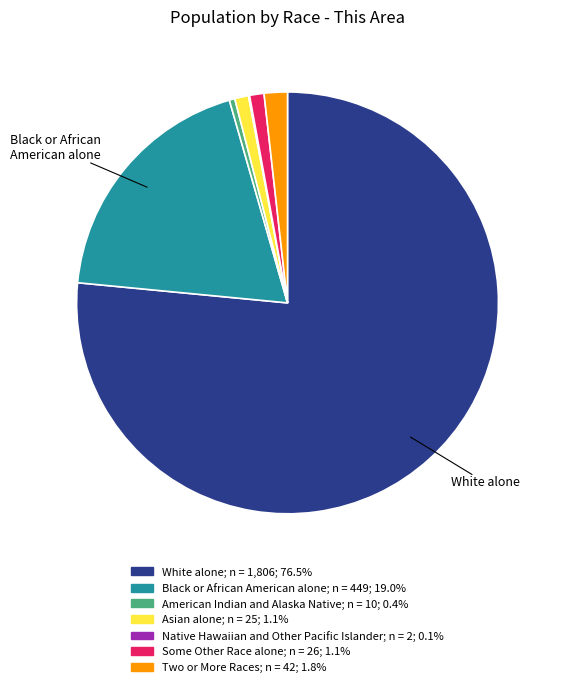

Which slice represents more than half of the pie?

White alone